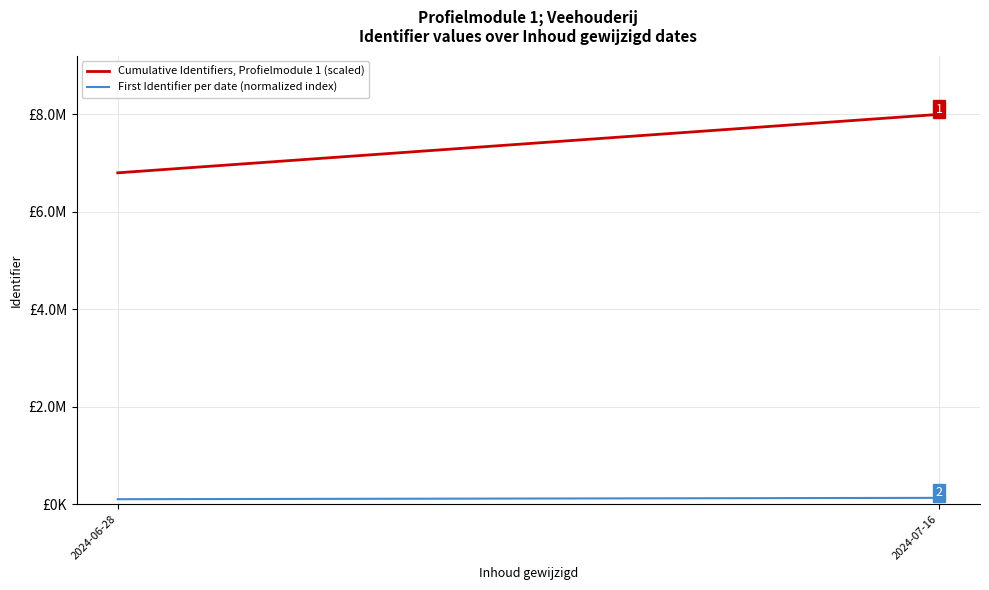

Reading left to right, transcribe all the data shown in this chart.

Cumulative Identifiers, Profielmodule 1 (scaled): 2024-06-28=6800000.0	2024-07-16=8000000.0
First Identifier per date (normalized index): 2024-06-28=100000.0	2024-07-16=127789.6